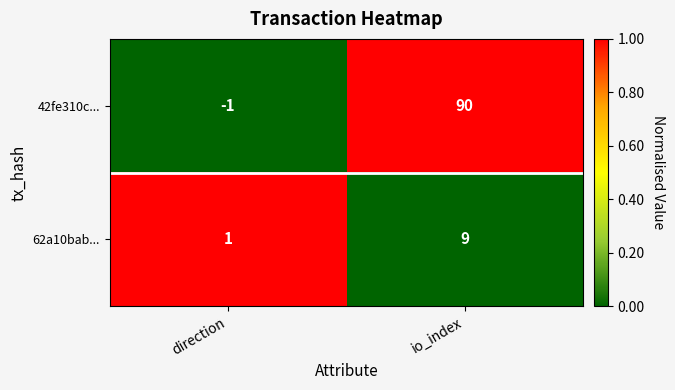

Reading left to right, extract all data points from this chart.

42fe310c...: direction=-1	io_index=90
62a10bab...: direction=1	io_index=9